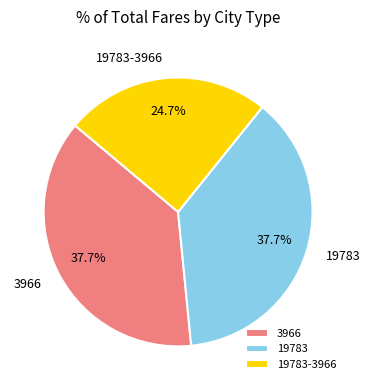

To the nearest percent, what is the combined percentage of 3966 and 19783-3966?

62%